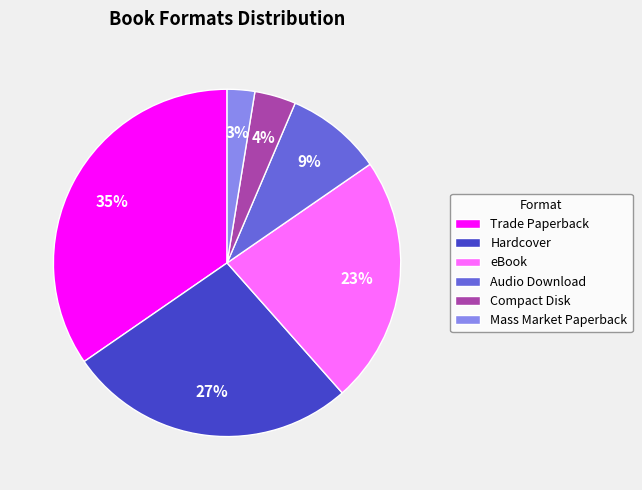

Which category has the smallest portion of the pie?

Mass Market Paperback